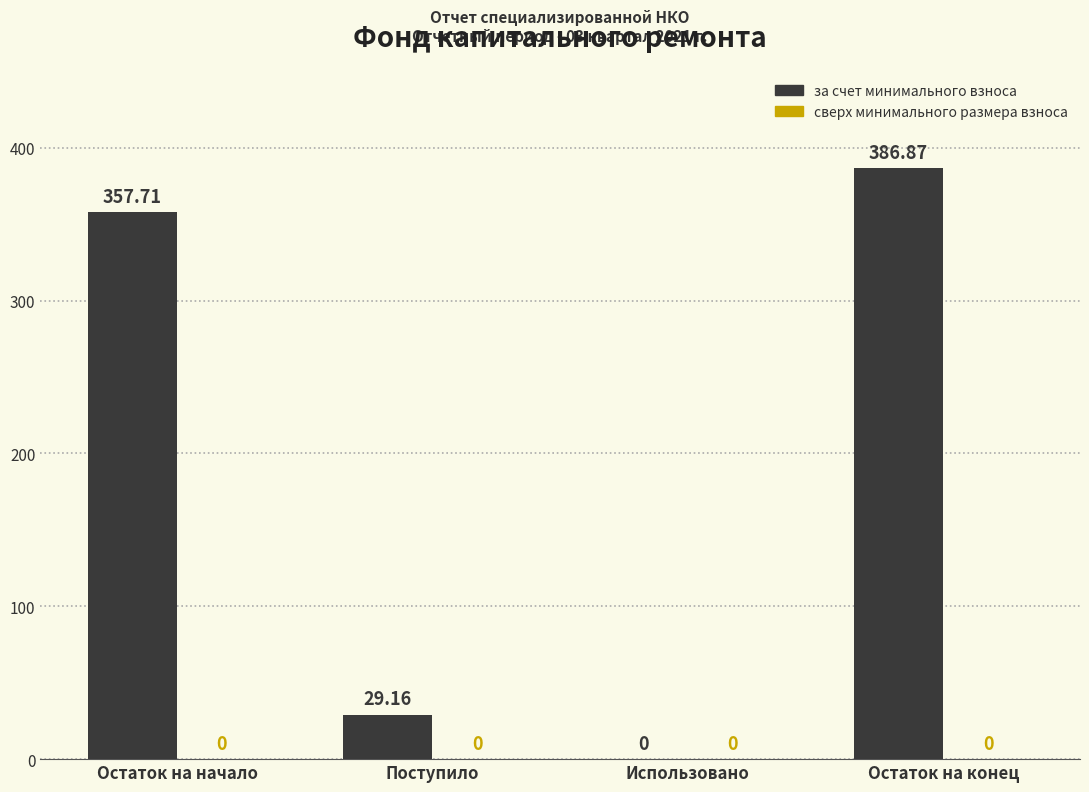

Which category has the highest value across all series?

Остаток на конец